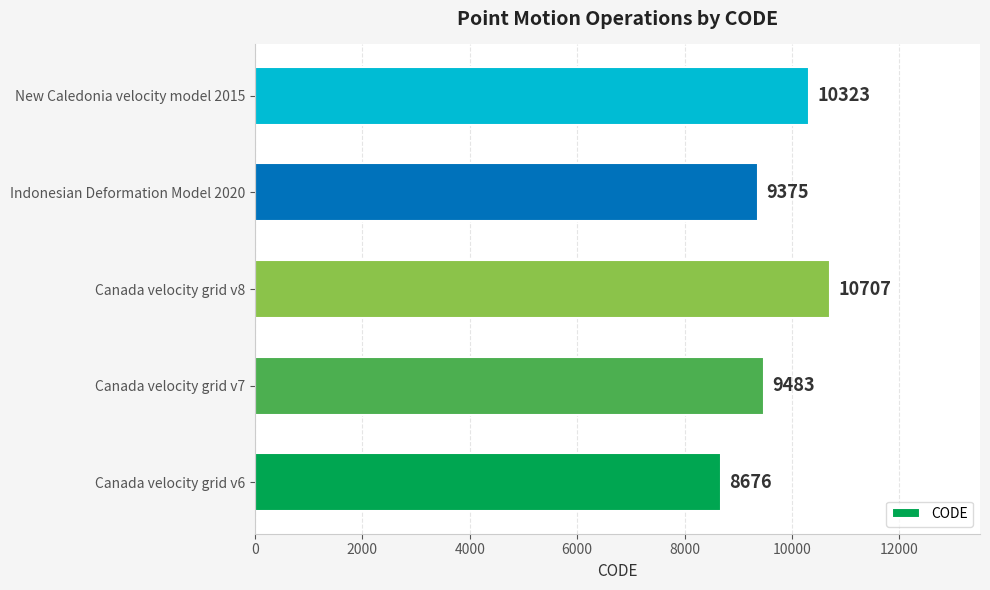

What is the ratio of the value at Canada velocity grid v7 to the value at Canada velocity grid v8?

0.9